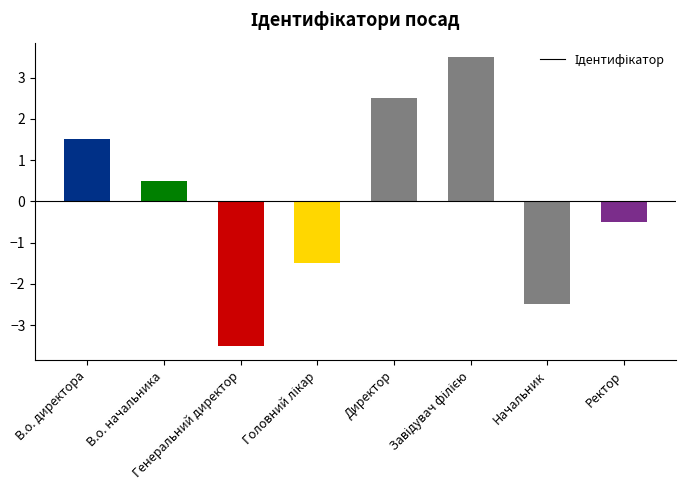

What is the maximum value shown in the chart?

3.5